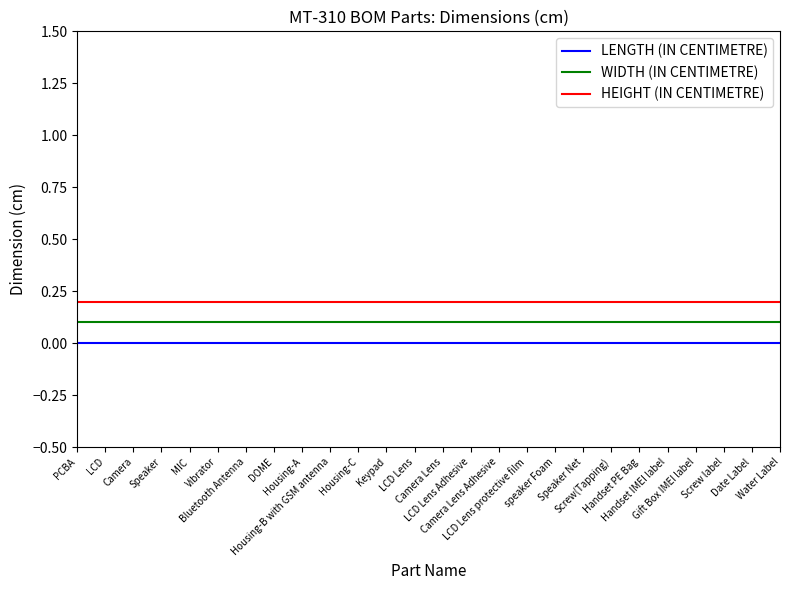

The value of HEIGHT (IN CENTIMETRE) at Speaker is 0.2. True or false?

True